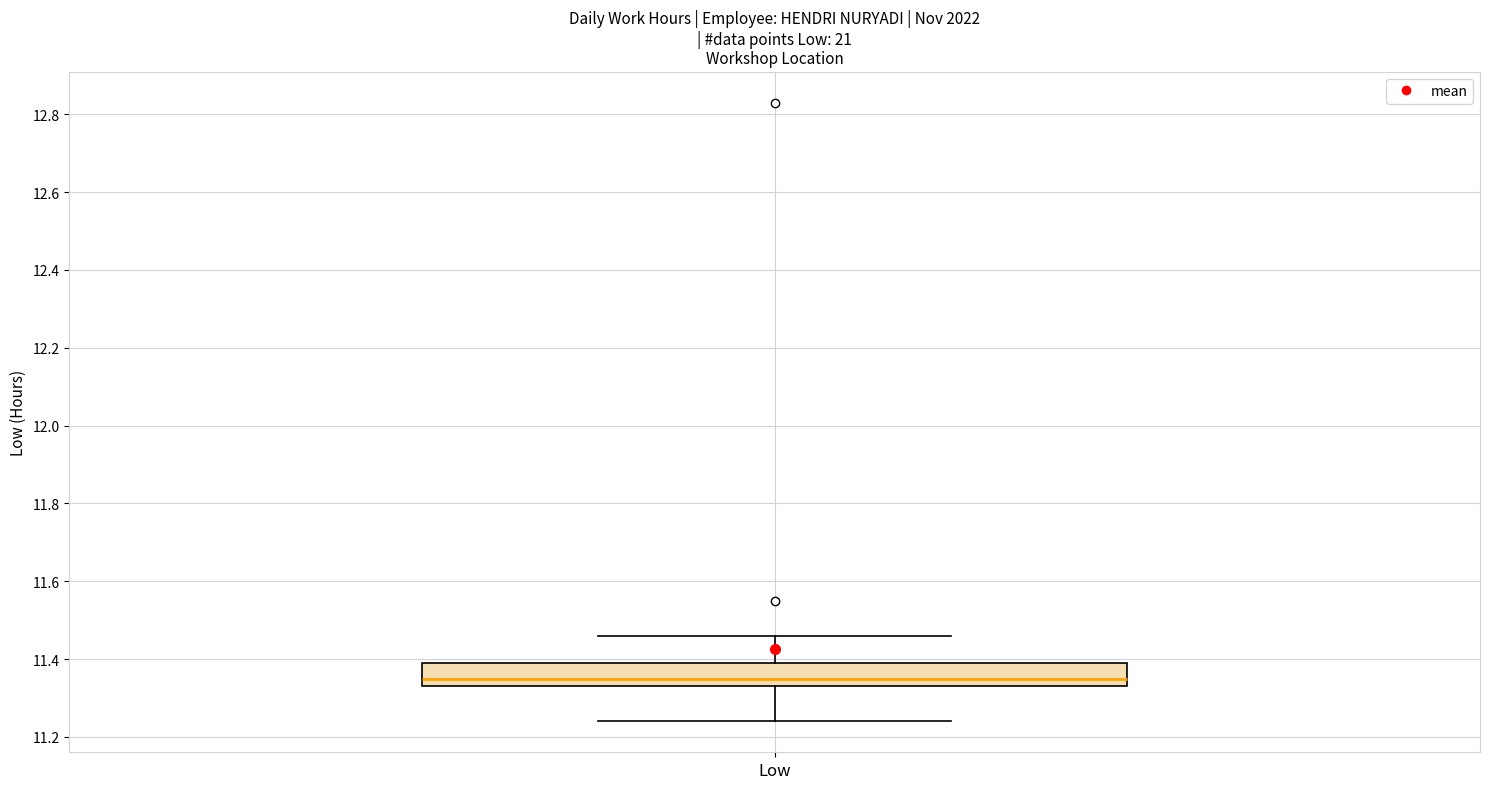

Transcribe this box plot: give where the median line is, the range the box spans, and where the two whiskers end, as read against the y-axis. The values are not printed on the chart, so give them approximately, as read against the axis.

median 11.36, box 11.34 to 11.40, whiskers 11.24 to 11.46